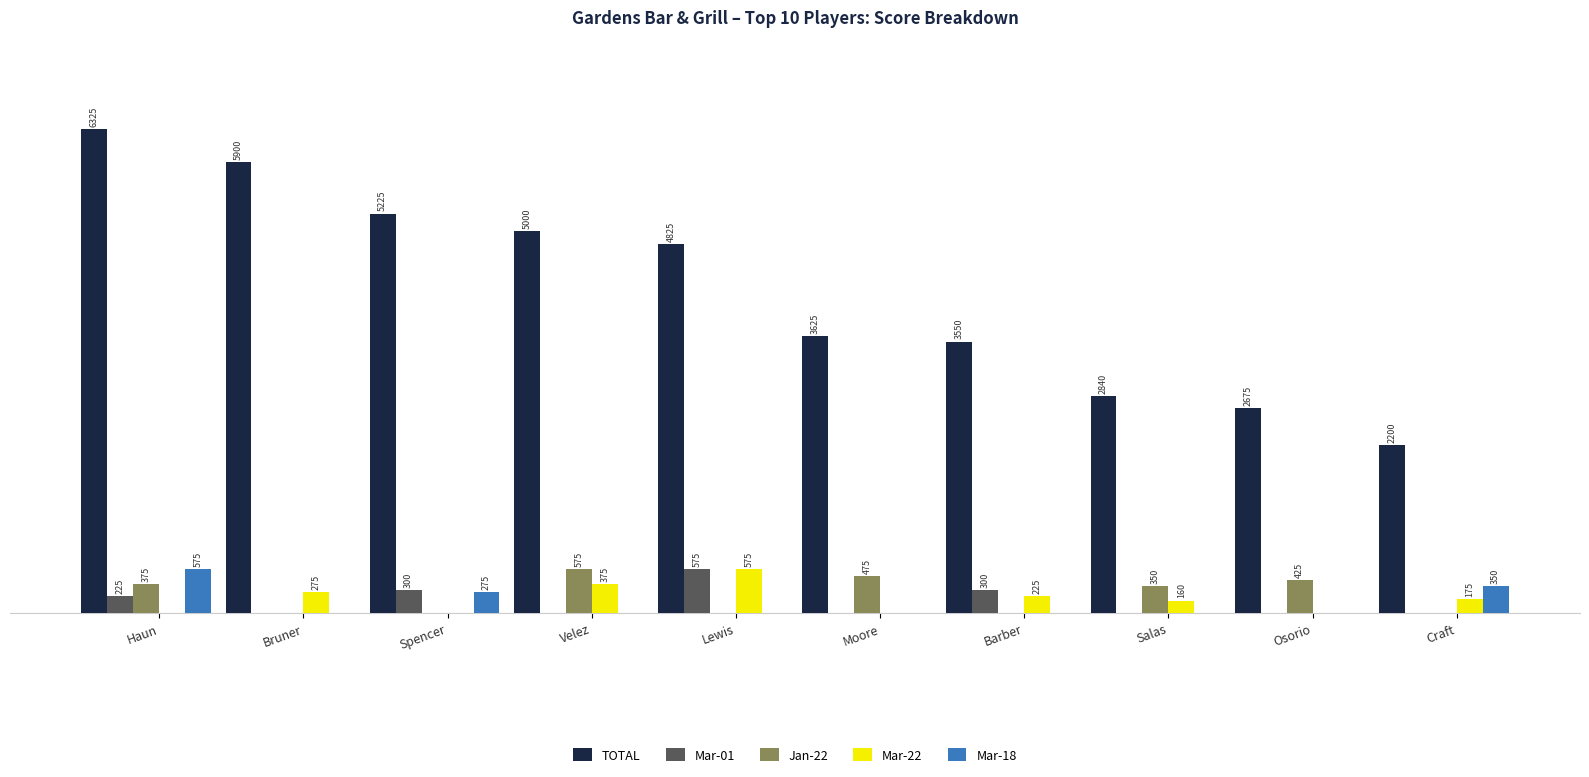

Does the chart contain stacked bars?

No